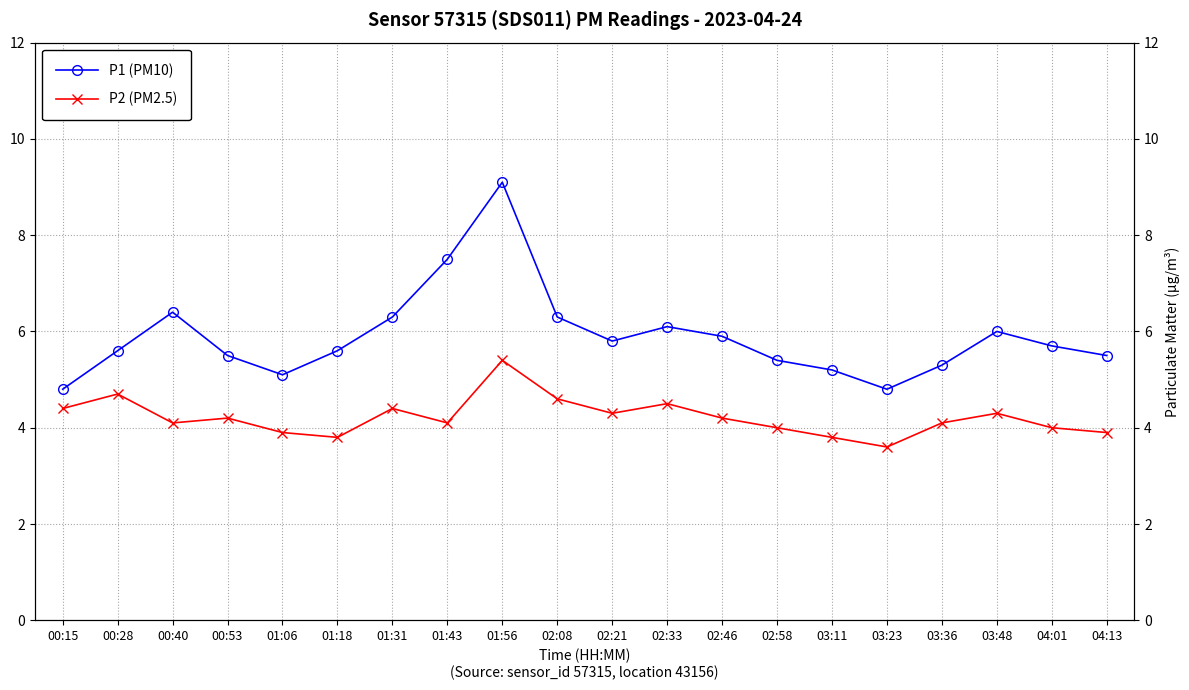

True or false: P2 (PM2.5) and P1 (PM10) intersect in this chart.

False